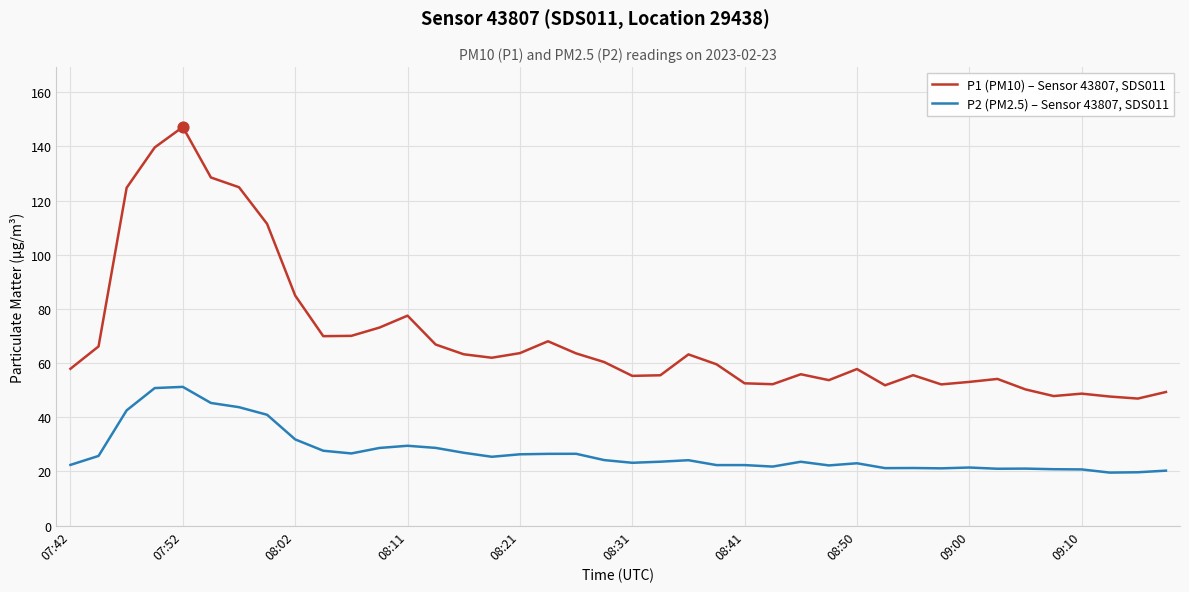

What are all the series names shown in the legend?

P1 (PM10) – Sensor 43807, SDS011, P2 (PM2.5) – Sensor 43807, SDS011